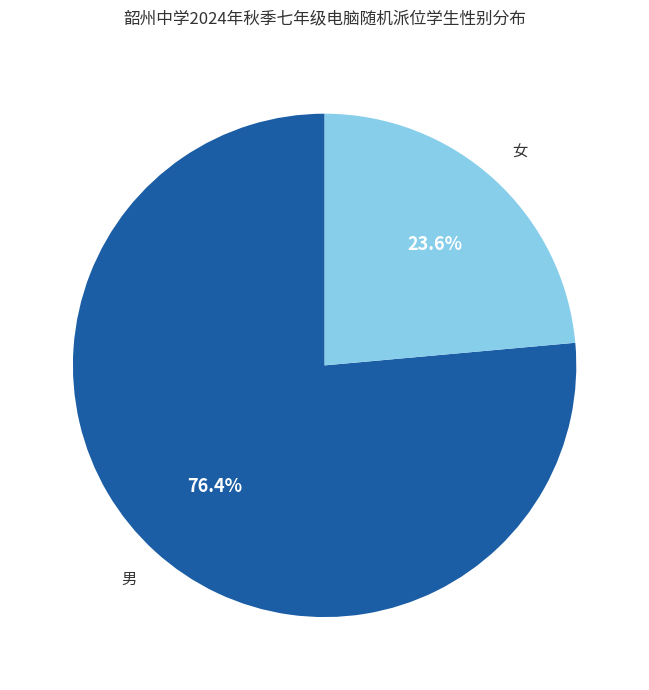

What percentage is NOT represented by 女?

76.4%